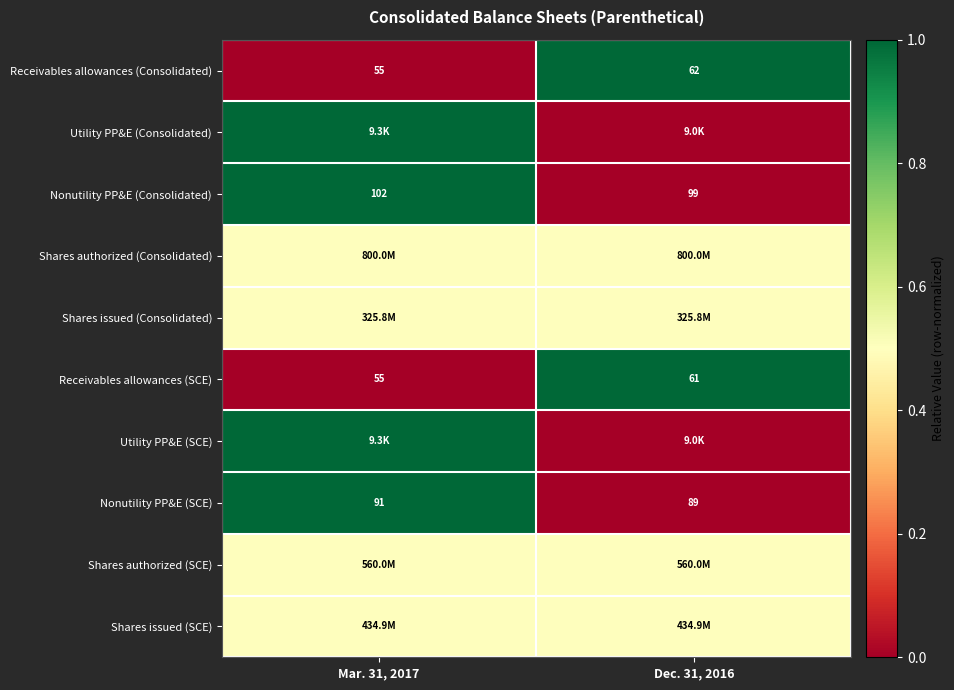

What is the sum of the Receivables allowances (SCE) values at Dec. 31, 2016 and Mar. 31, 2017?

116.0